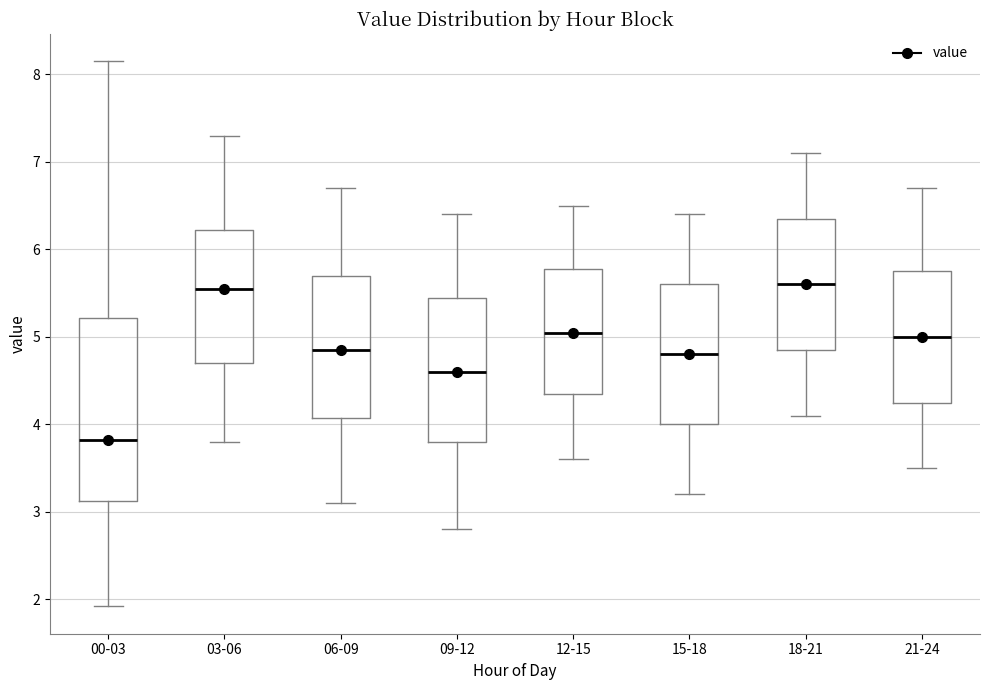

Which box has the lowest median line?

00-03